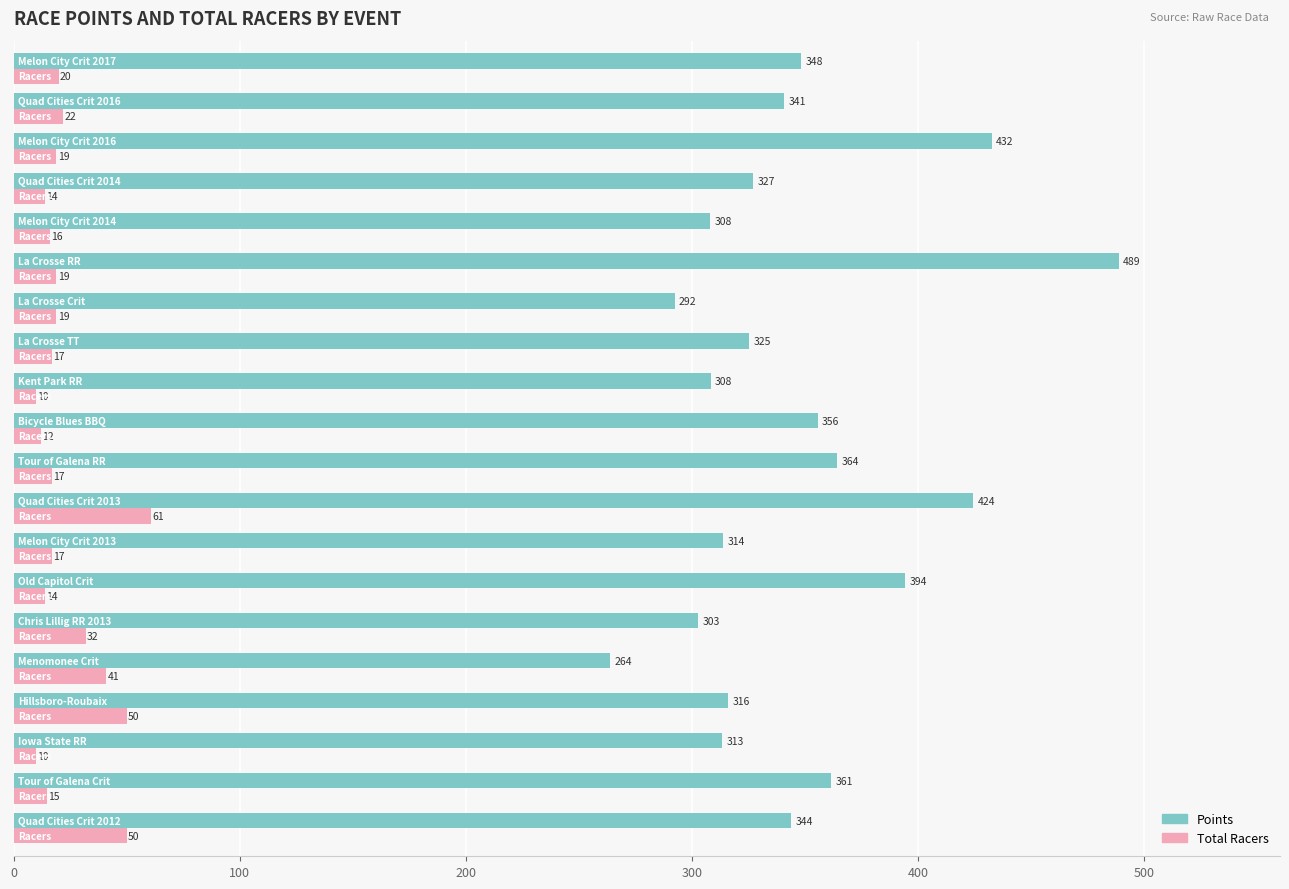

Which series has the largest total across all categories?

Points